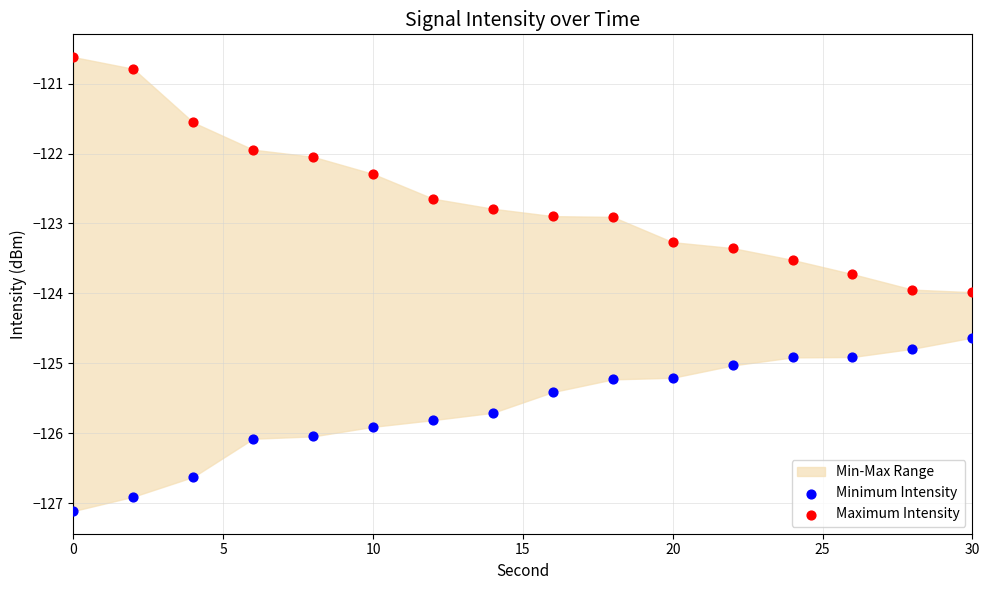

What is the X range (max minus min) for the scatter plot?

30.0